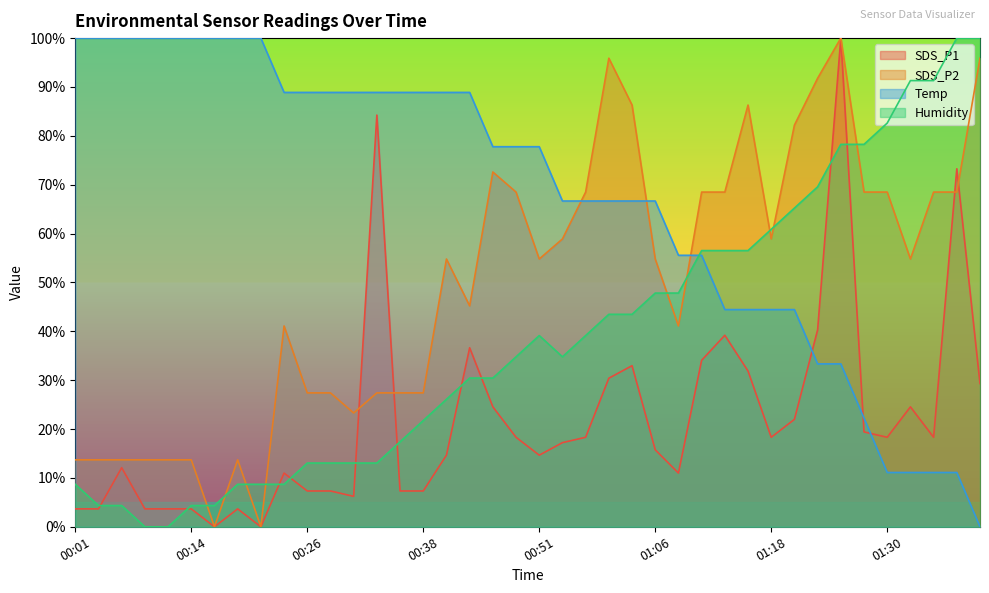

What is the total value across all series at 01:15?

219.1